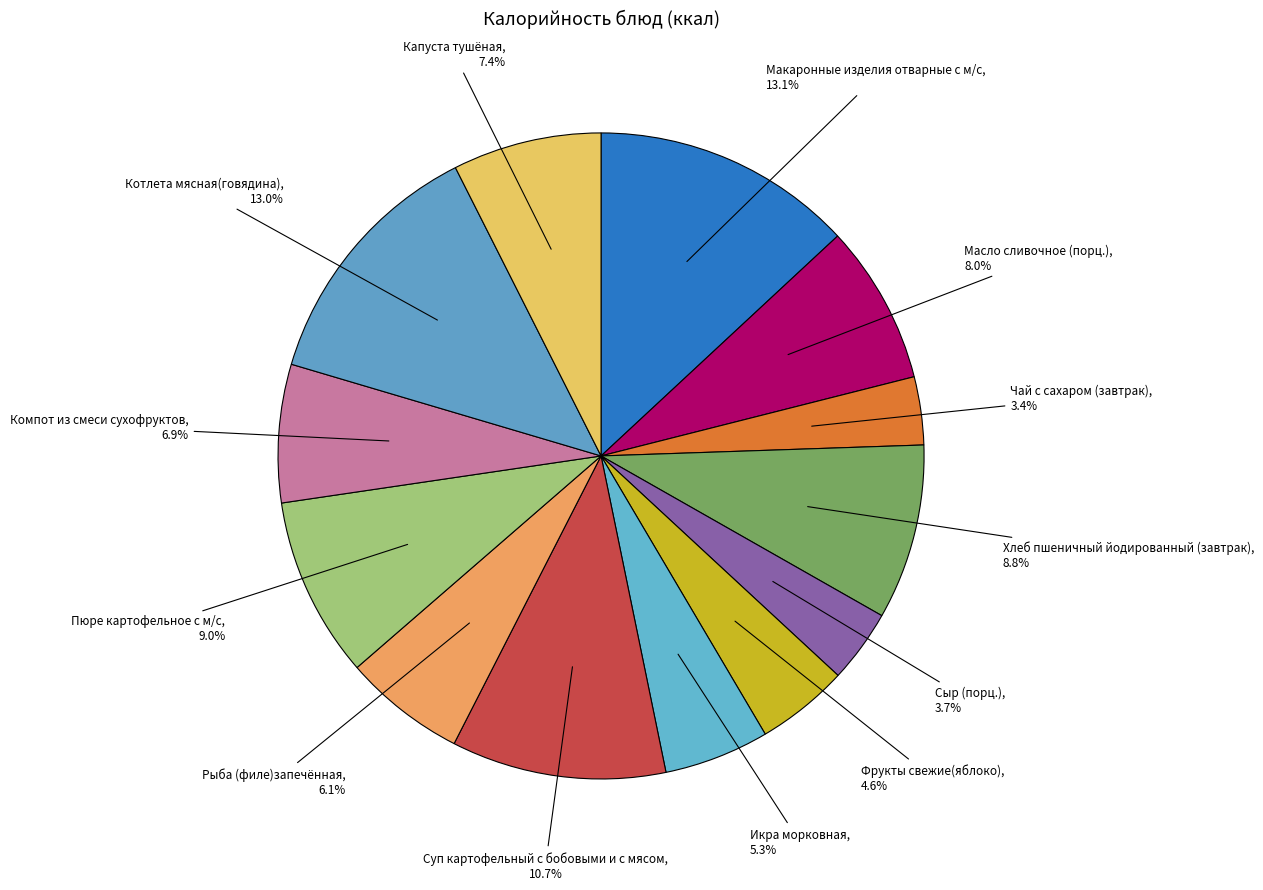

How many slices are in this pie chart?

13